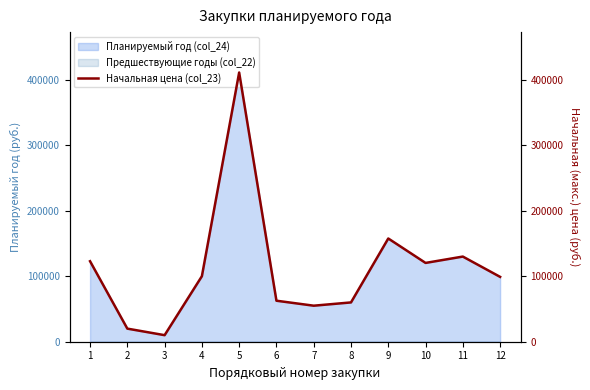

How many lines are shown in the chart?

1